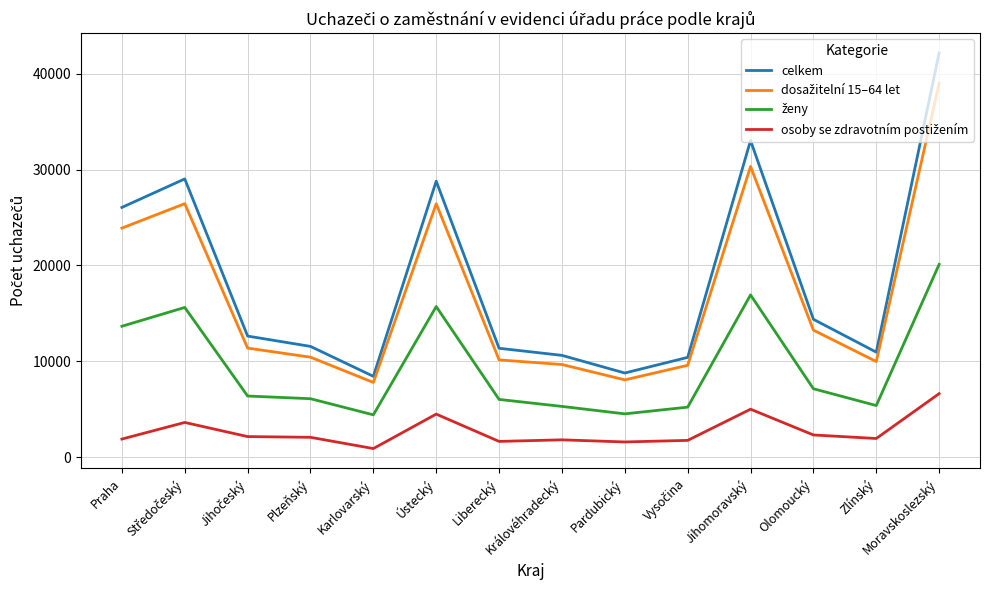

What is the total value across all series at Ústecký?

75422